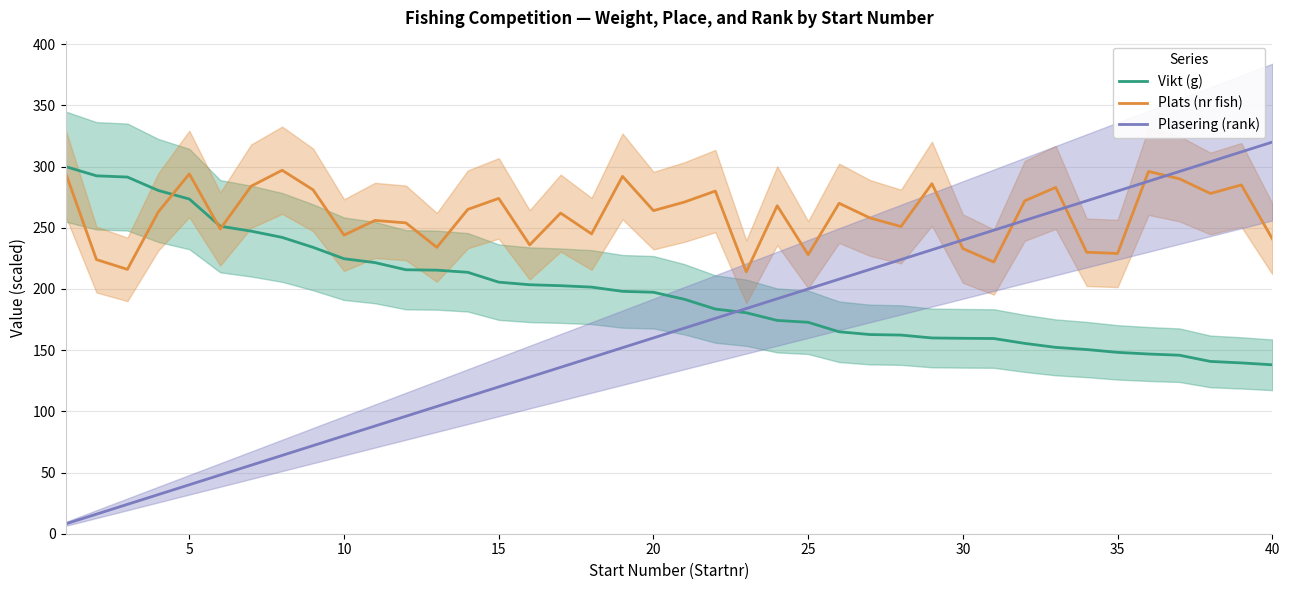

What is the lowest value of the Plats (nr fish) series?

214.0